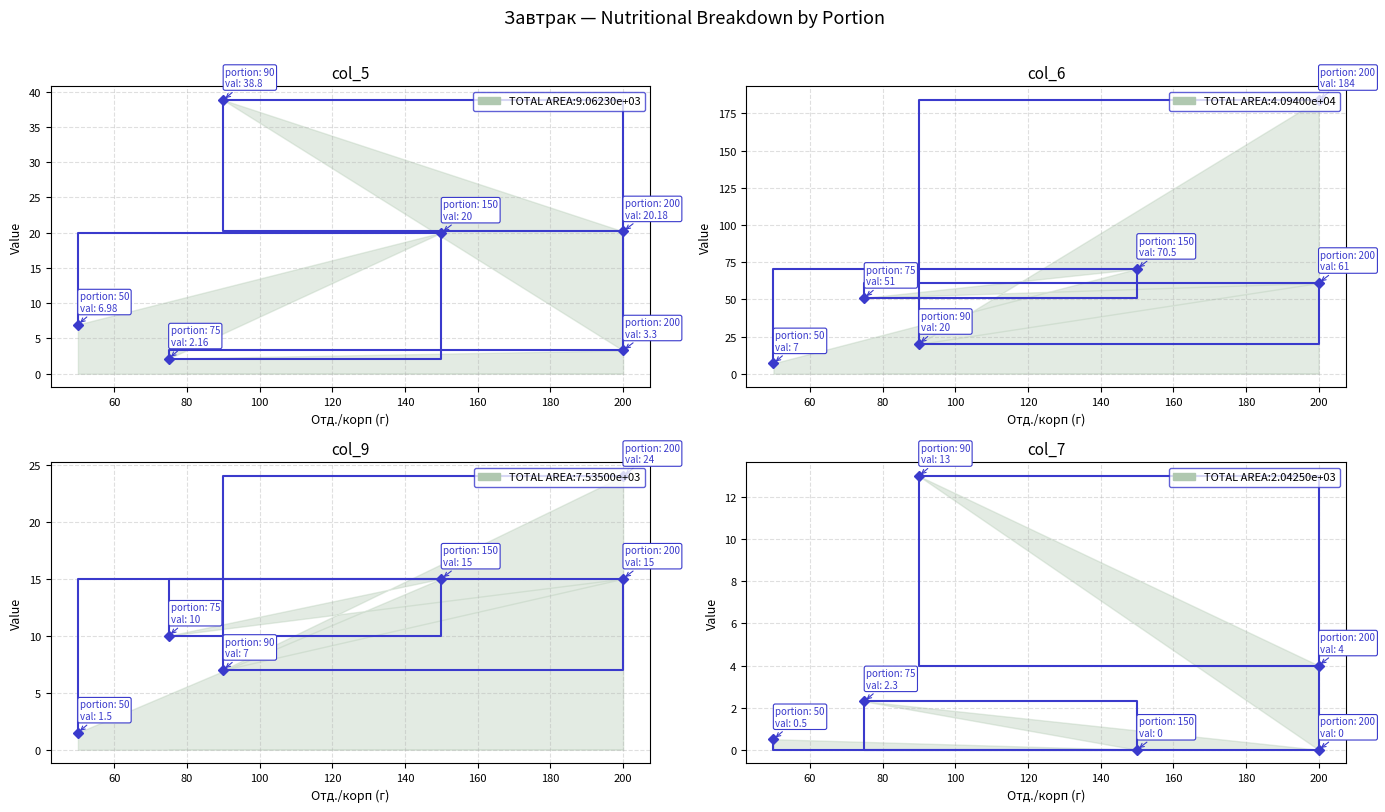

What is the value of the col_9 point at the 5th from the left?

15.0